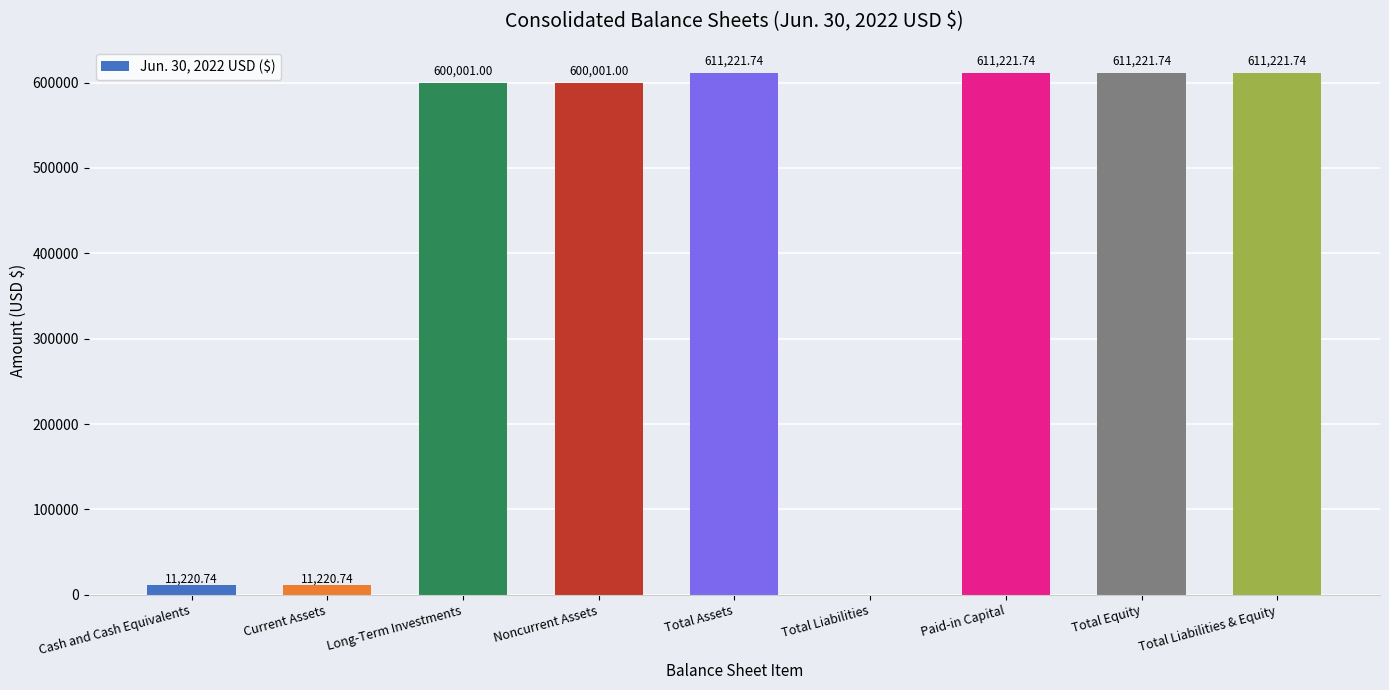

What is the difference between the values at Total Liabilities and Total Assets?

611221.7